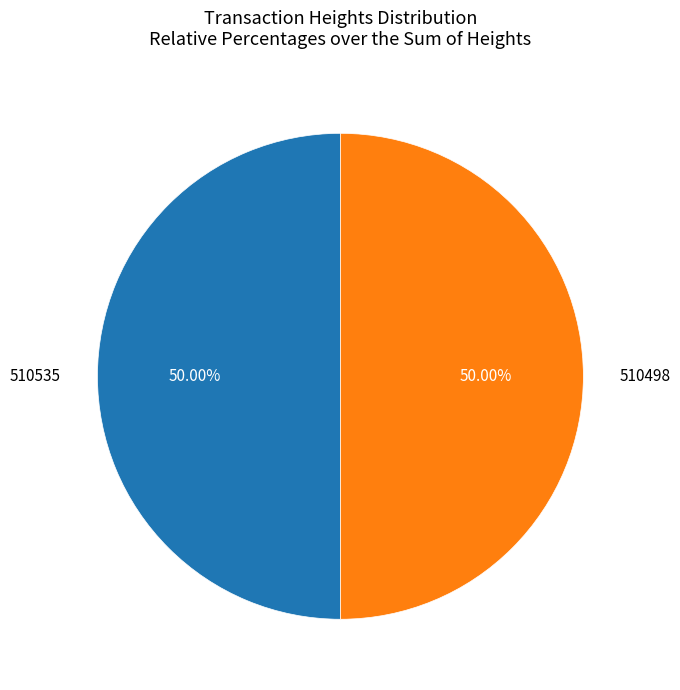

To the nearest percent, what portion does 510535 represent?

50%